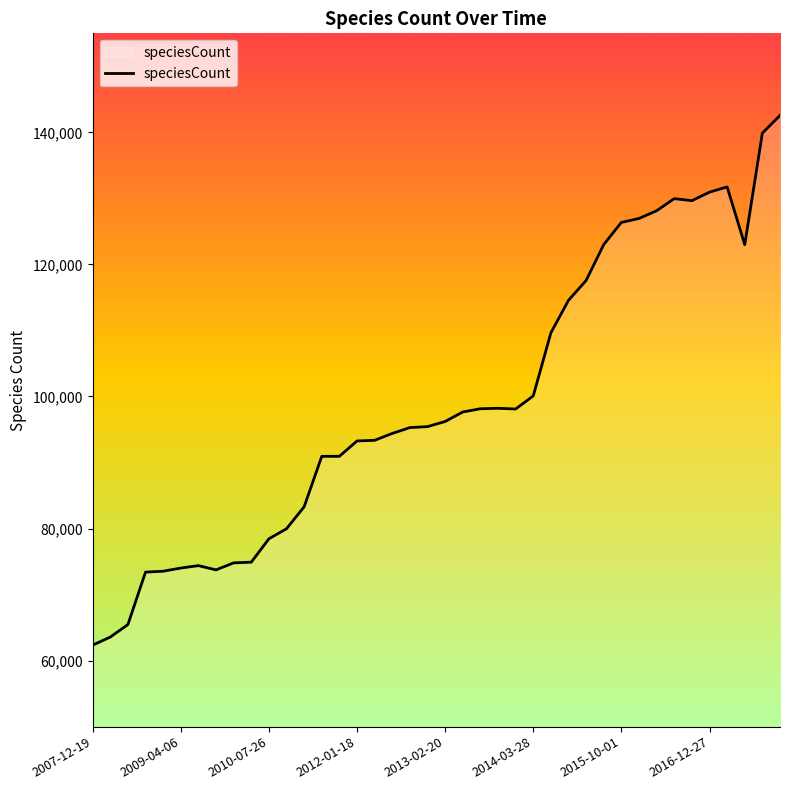

What is the difference between the maximum and minimum values?

80219